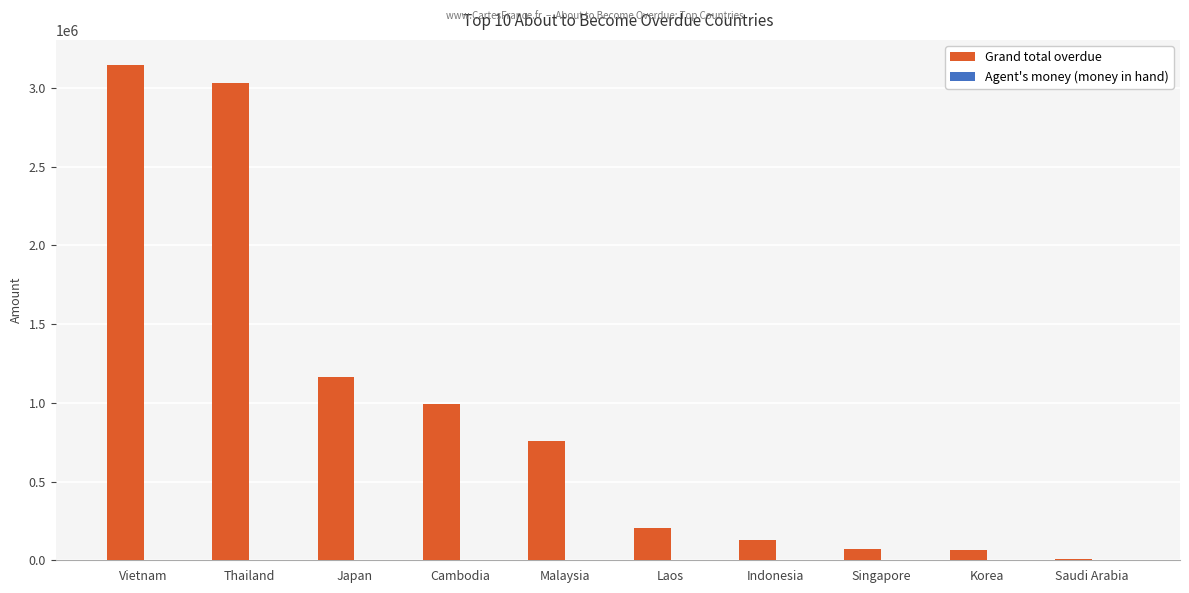

Which series has the largest total across all categories?

Grand total overdue